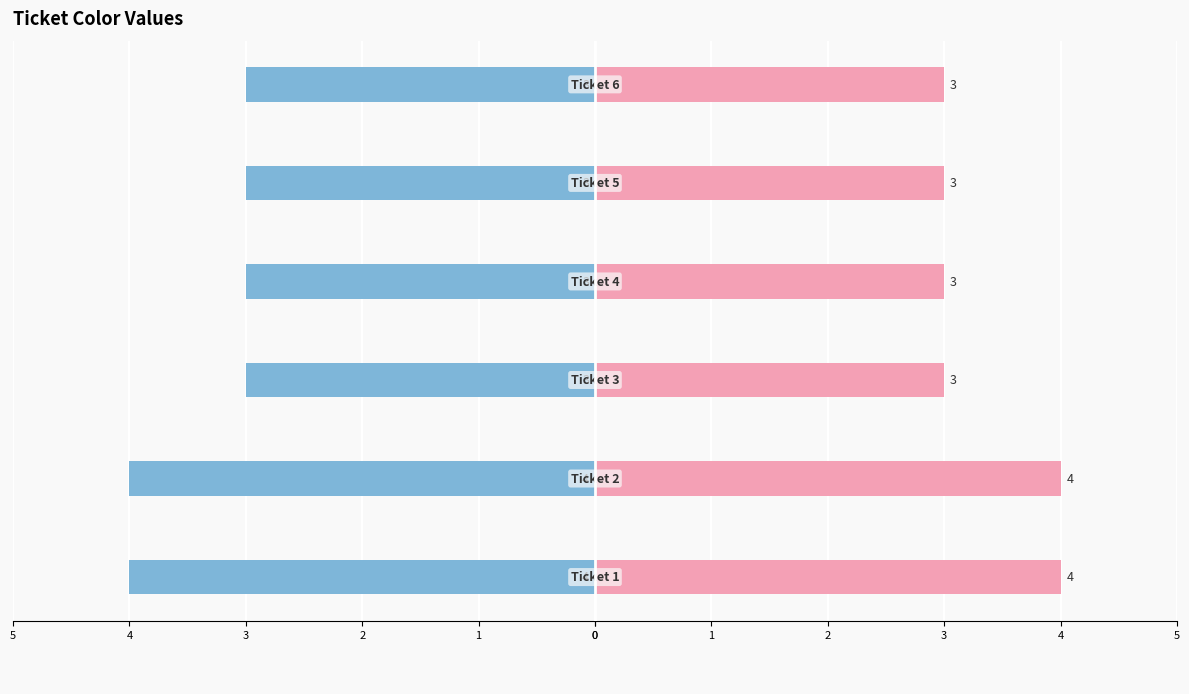

Between Ticket 2 and Ticket 1, which is larger?

Ticket 2